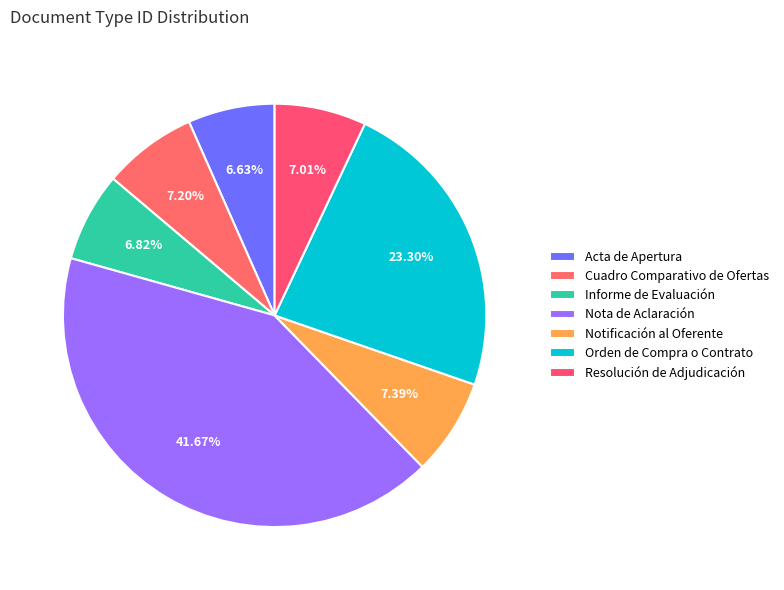

To the nearest percent, what portion does Informe de Evaluación represent?

7%